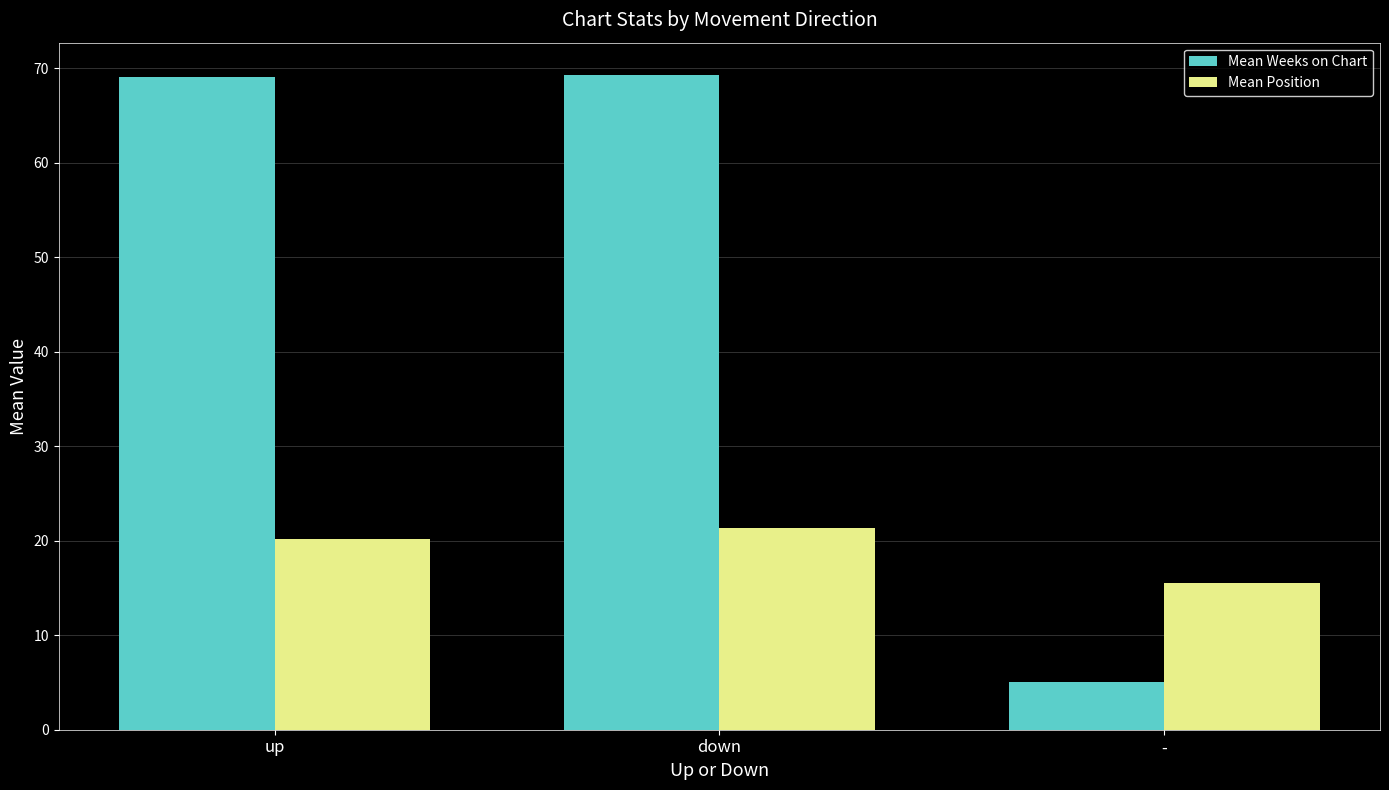

At which category does the chart reach its minimum across all series?

-